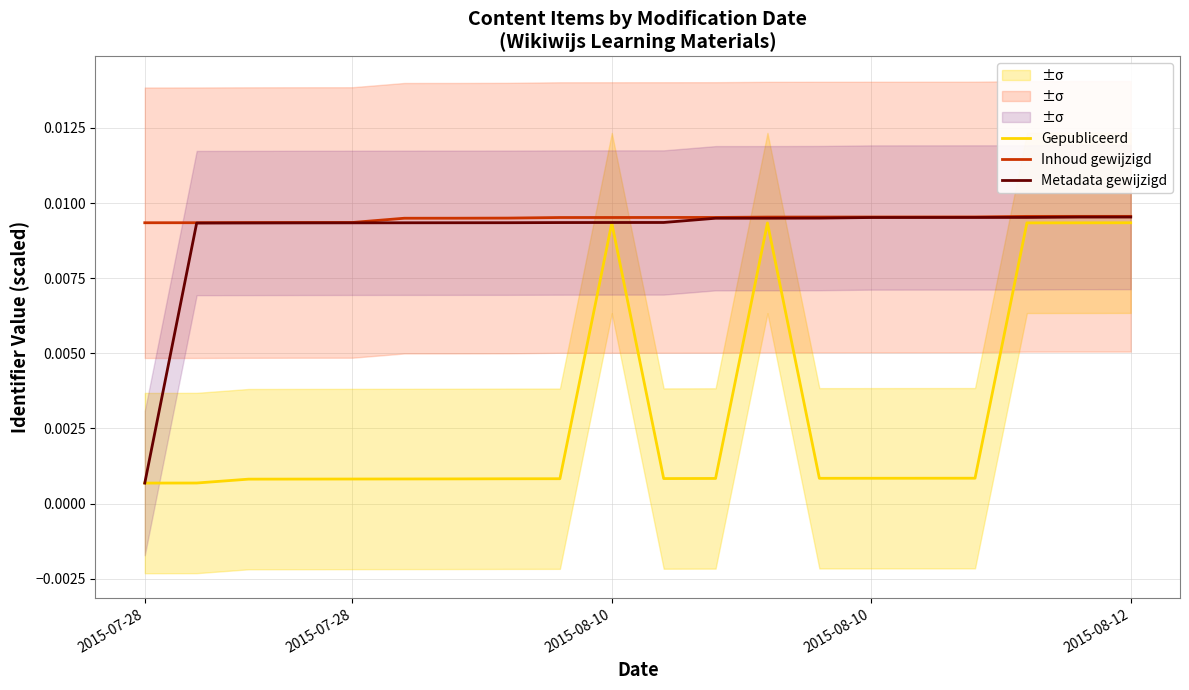

At how many categories does at least one series exceed 0?

20